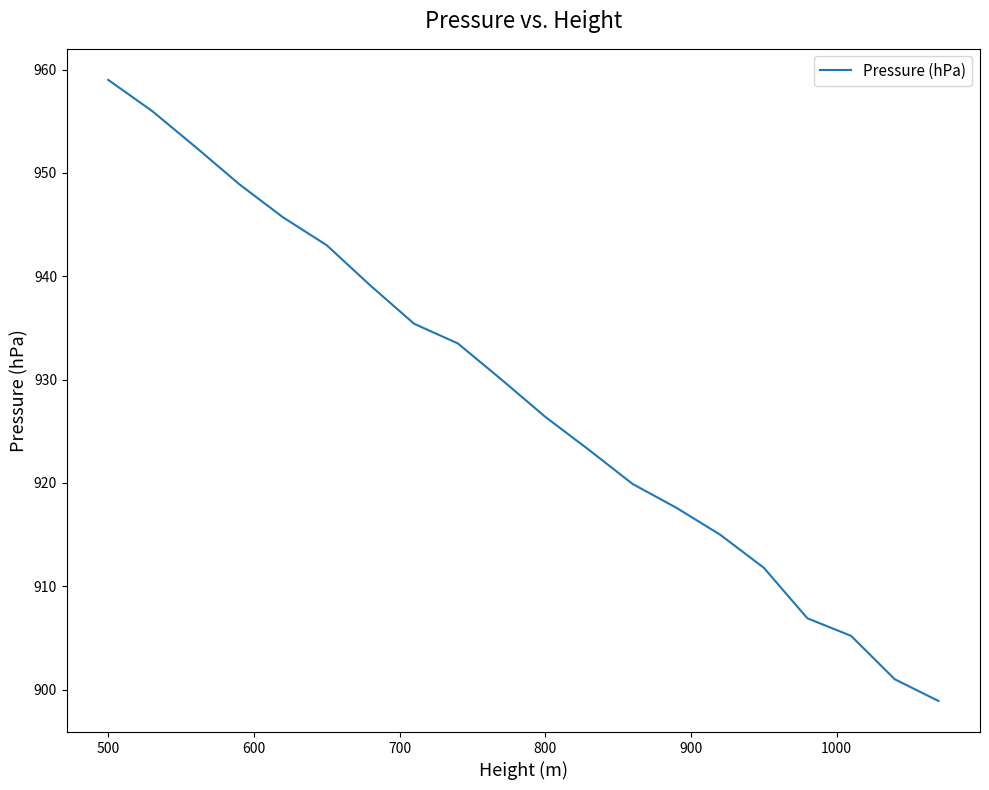

Does the chart display data point markers on the line(s)?

No